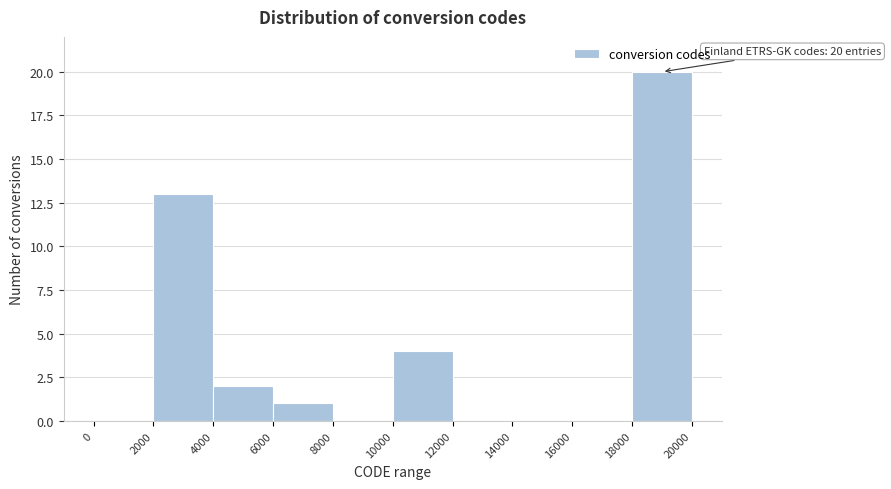

Over which range of the x-axis is the bar tallest?

18000 to 20000